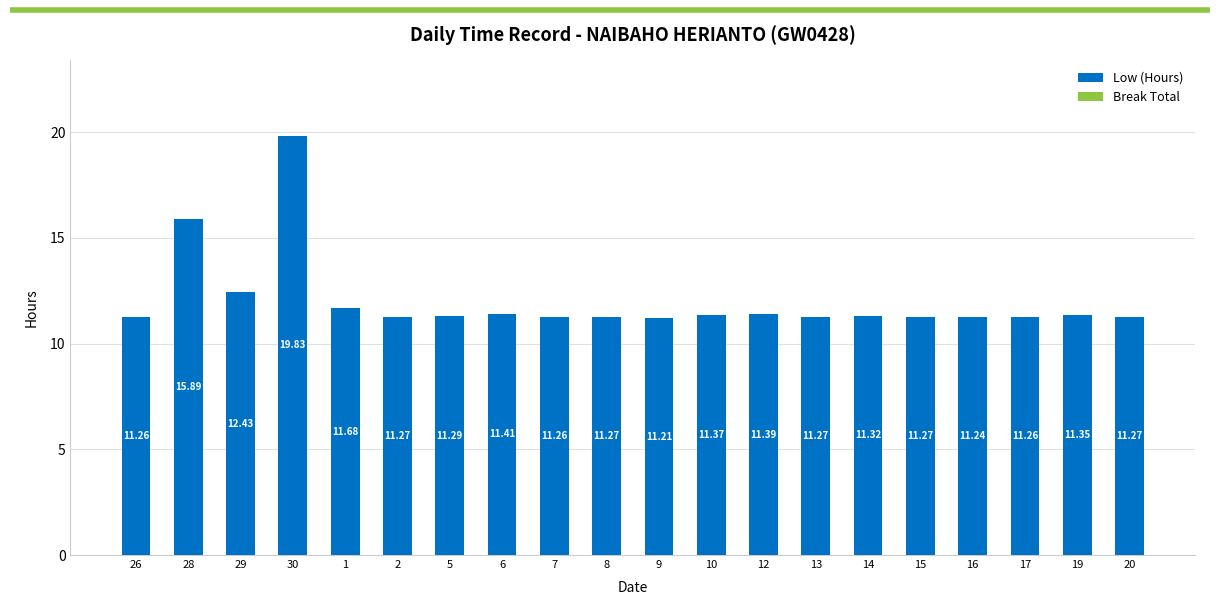

Which has a higher value, 12 or 9?

12